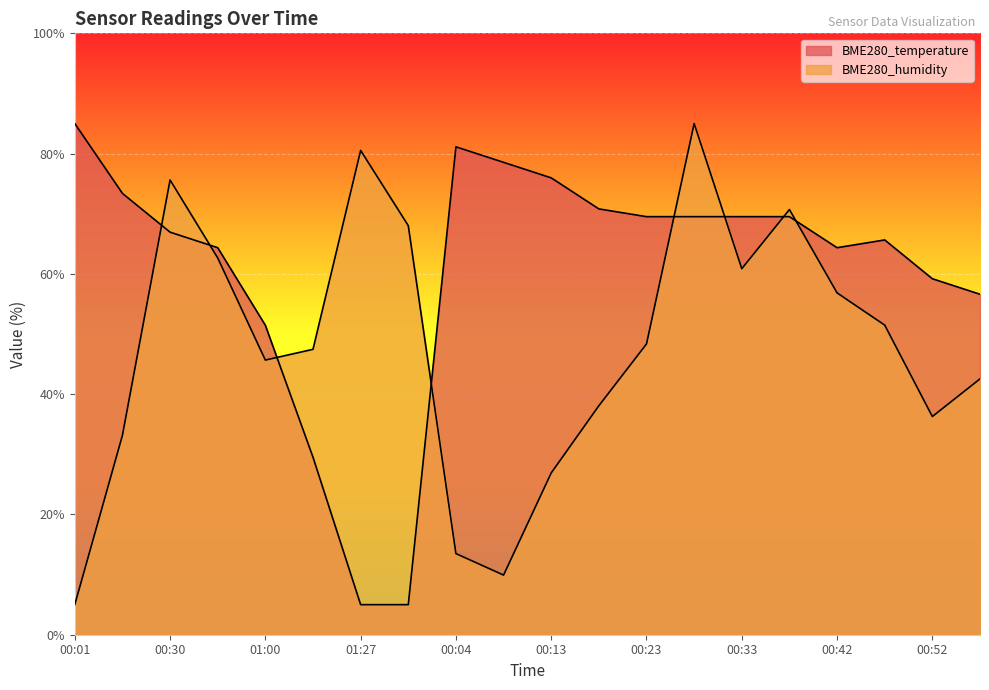

In BME280_temperature, how many points are lower than both neighbors (excluding endpoints)?

1